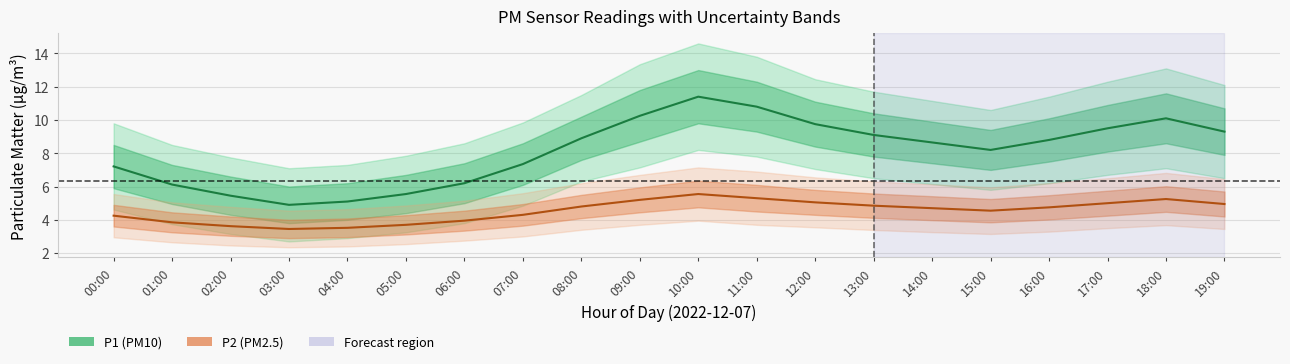

What is the minimum value for P1?

4.9